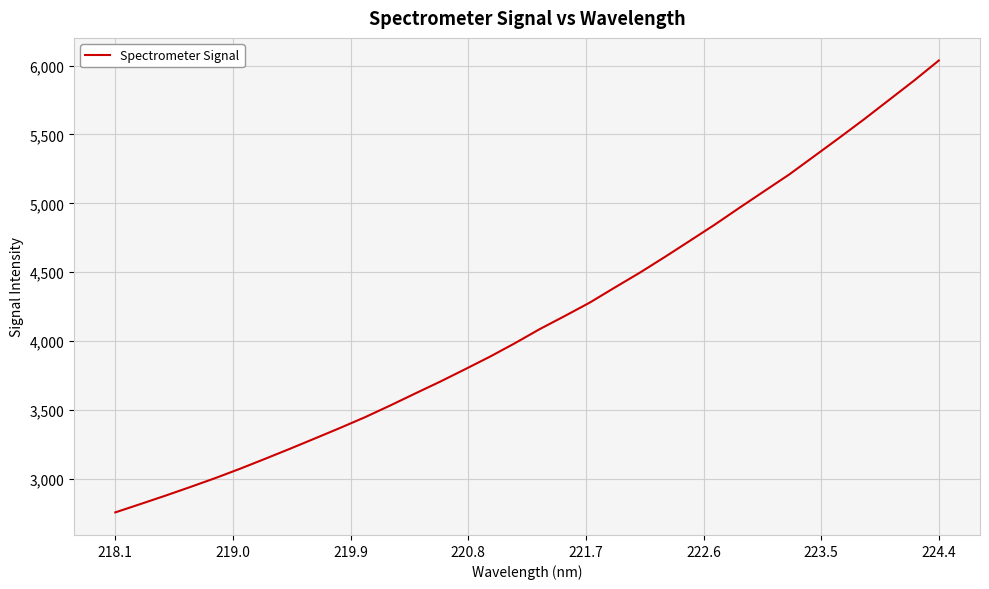

What is the difference between the maximum and minimum values?

3278.7